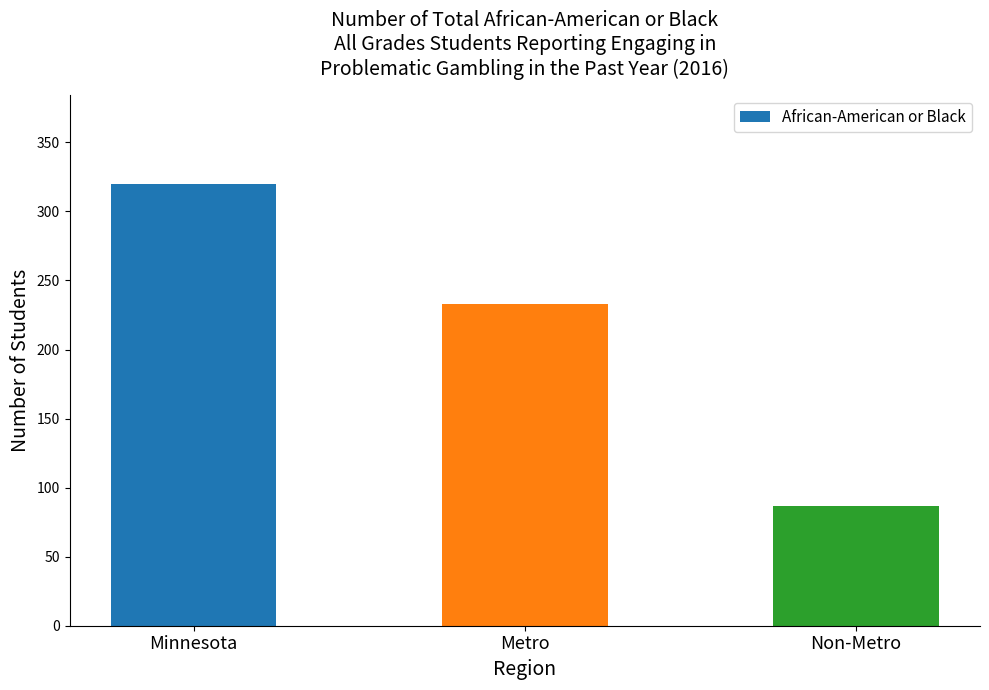

Reading left to right, transcribe all the data shown in this chart.

Minnesota=320	Metro=233	Non-Metro=87